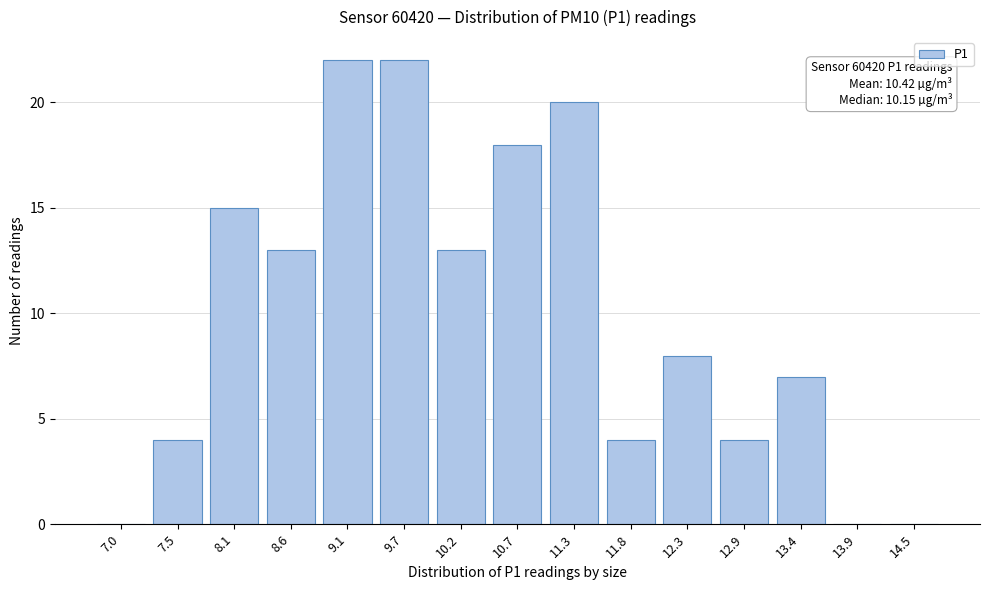

Reading left to right, list all the values displayed in this chart.

7.0=0	7.5=4	8.1=15	8.6=13	9.1=22	9.7=22	10.2=13	10.7=18	11.3=20	11.8=4	12.3=8	12.9=4	13.4=7	13.9=0	14.5=0